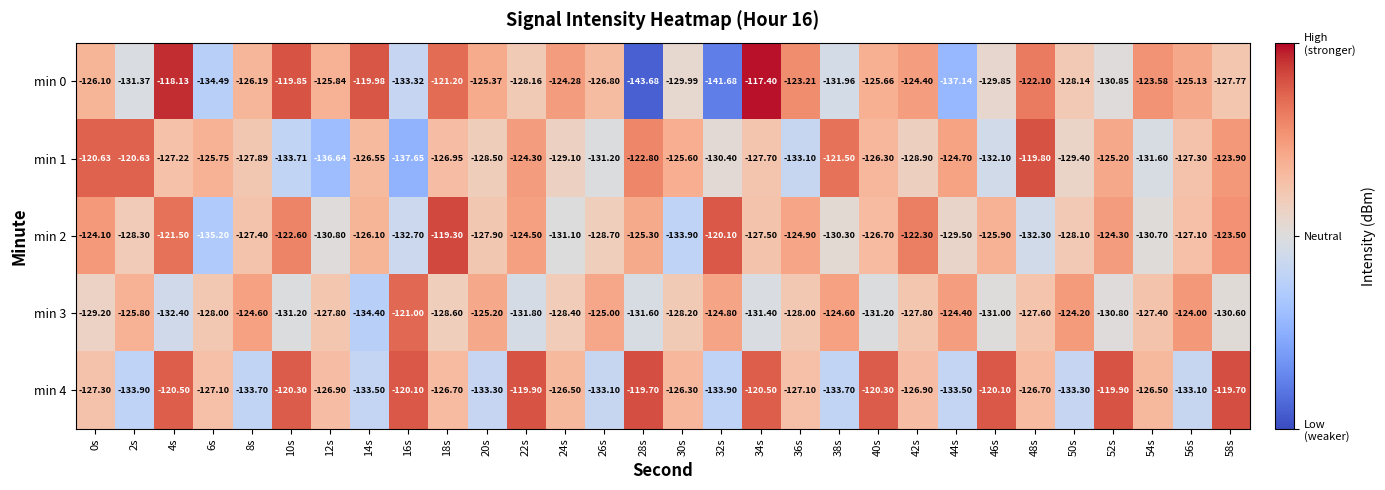

Between 22s and 34s, which series saw the biggest shift?

min 0